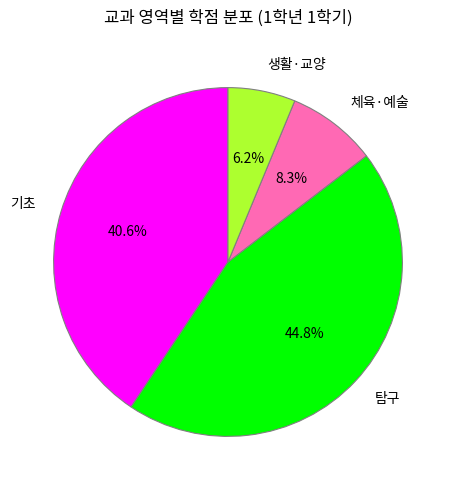

Count the number of slices in the pie.

4